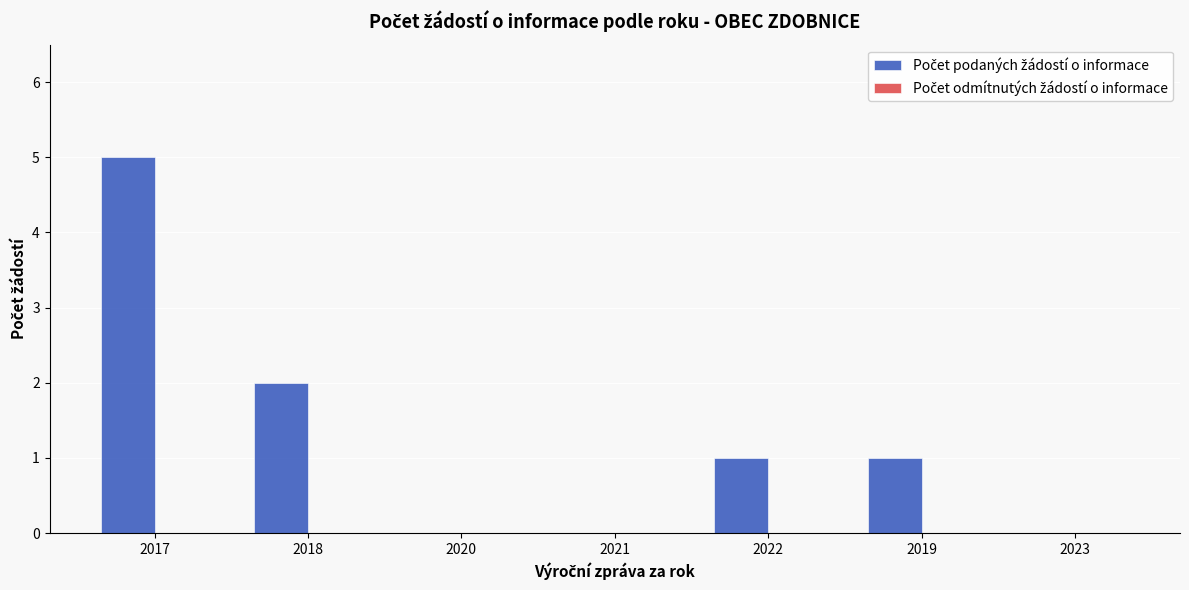

What is the greatest value displayed?

5